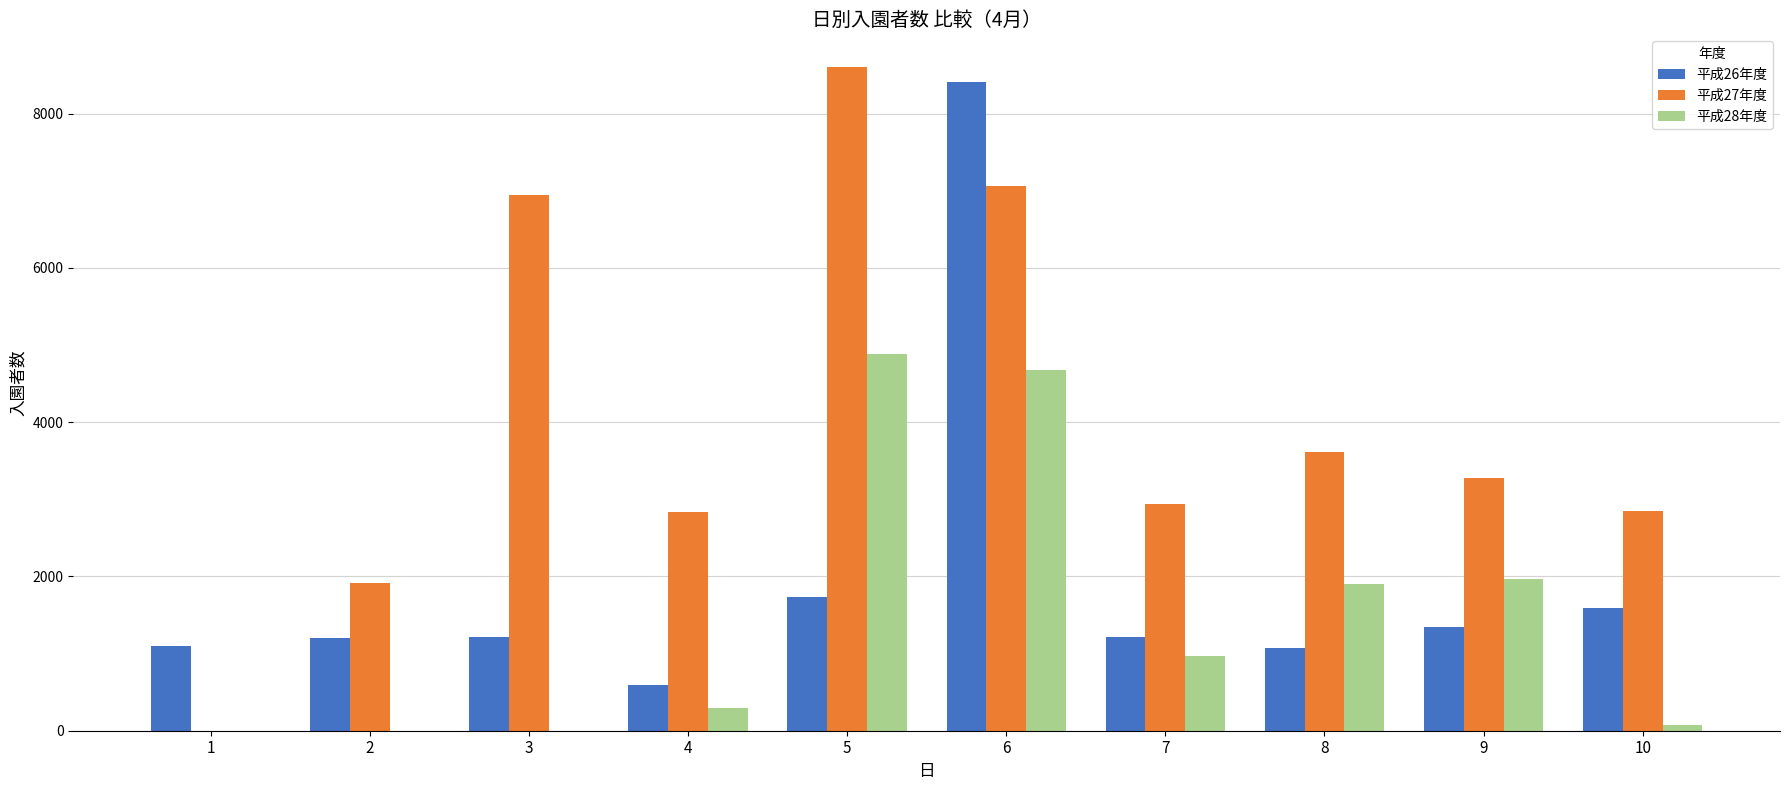

The value of 平成26年度 at 5 is 1729. True or false?

True